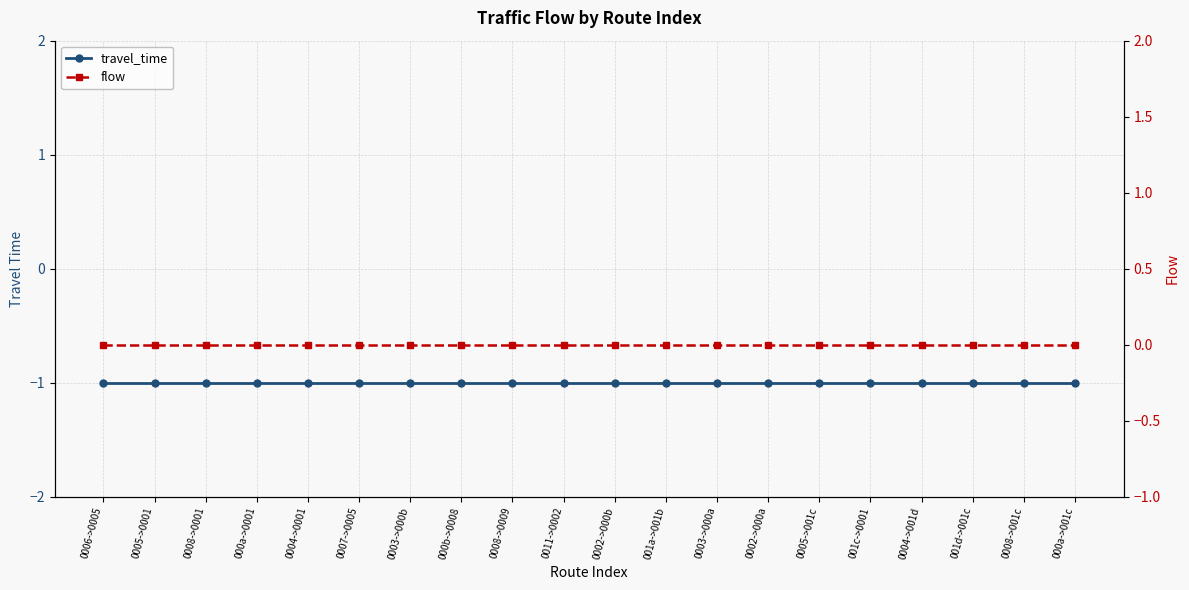

True or false: travel_time has more than 1 interior local peaks.

False